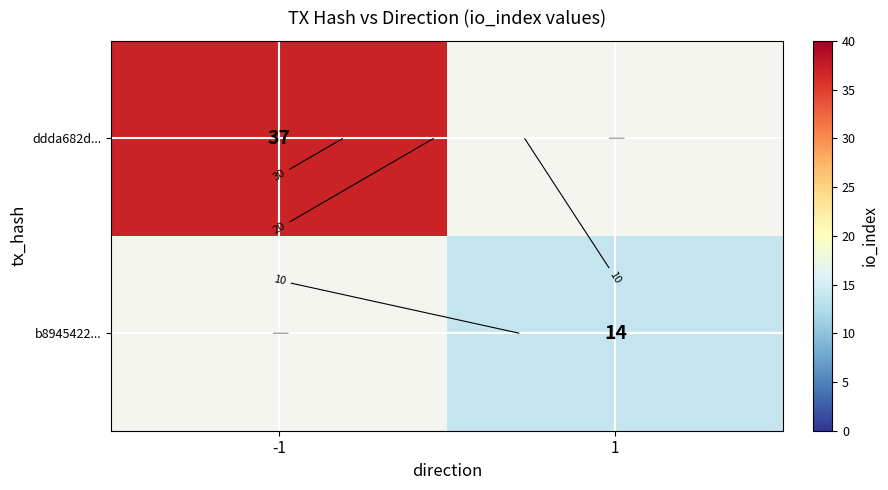

List the series in order of their overall mean, lowest first.

ddda682d..., b8945422...